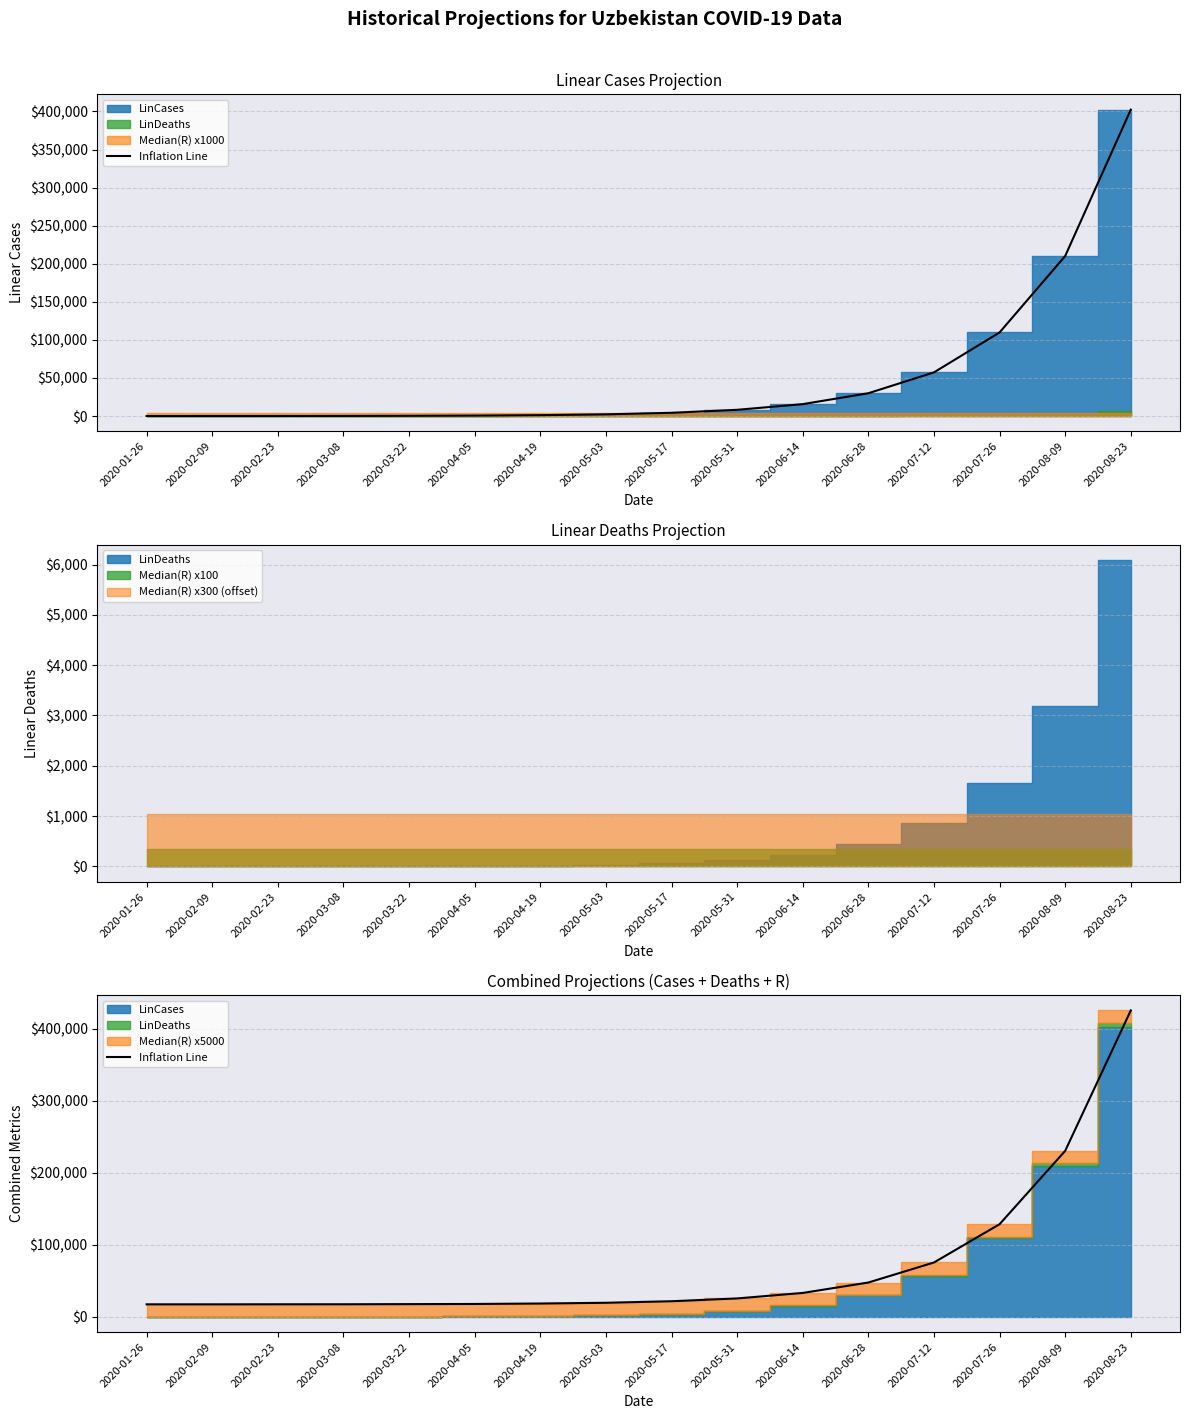

Reading left to right, list all the values displayed in this chart.

17387.1	17363.0	17438.7	17468.6	17672.7	17917.6	18532.2	19562.8	21681.7	25592.5	33222.6	47692.6	75544.5	128718.1	230657.7	425777.0